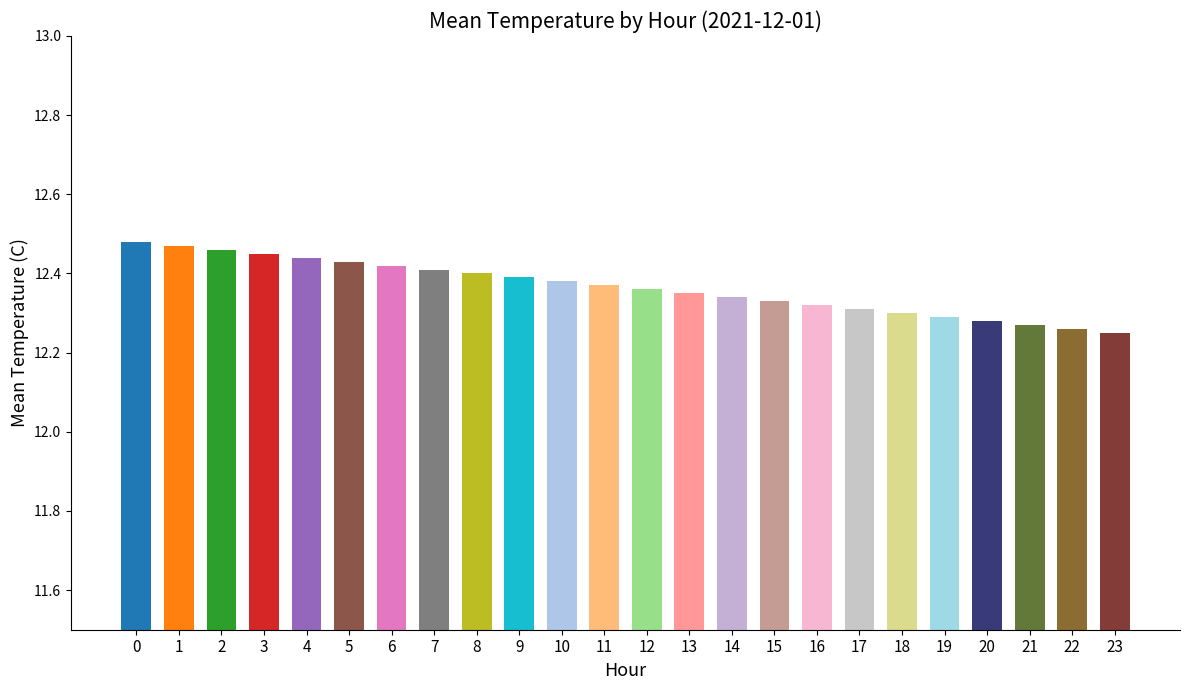

True or false: the data shows 20.2 at 18.

False